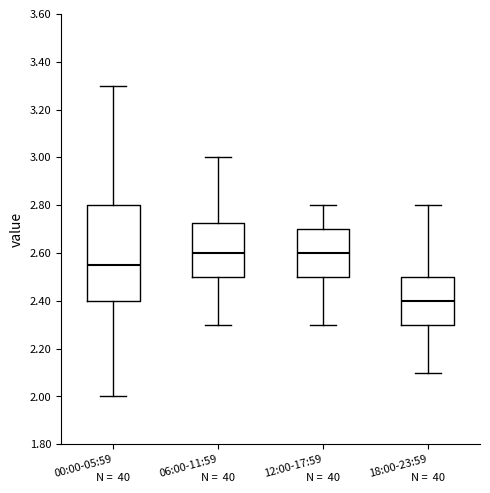

Which box is the tallest, from its lower edge to its upper edge?

00:00-05:59